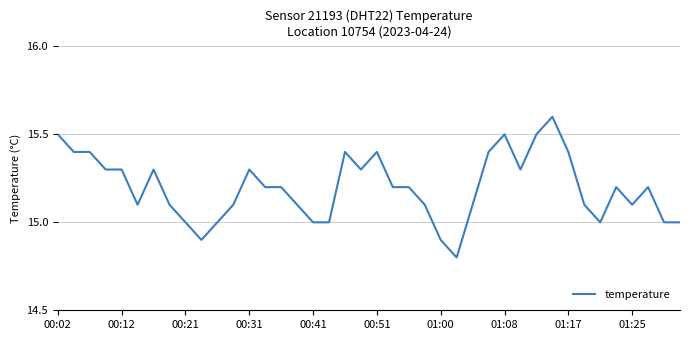

What is the smallest value displayed?

14.8